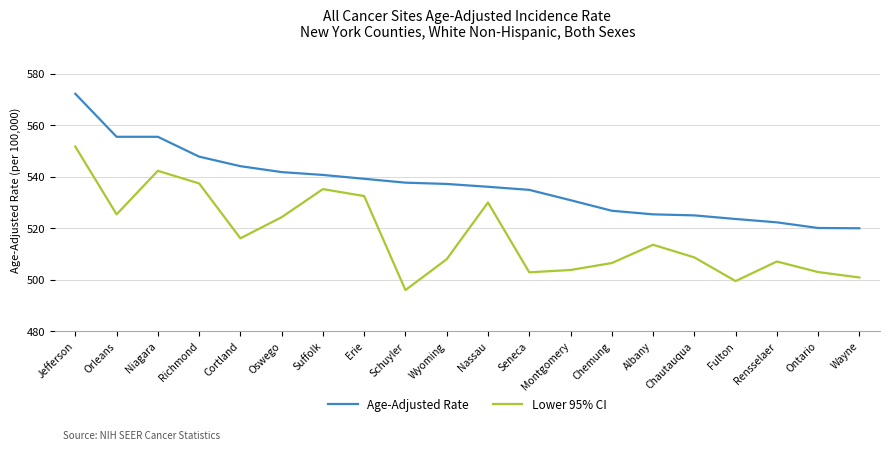

What is the total value across all series at Niagara?

1097.8